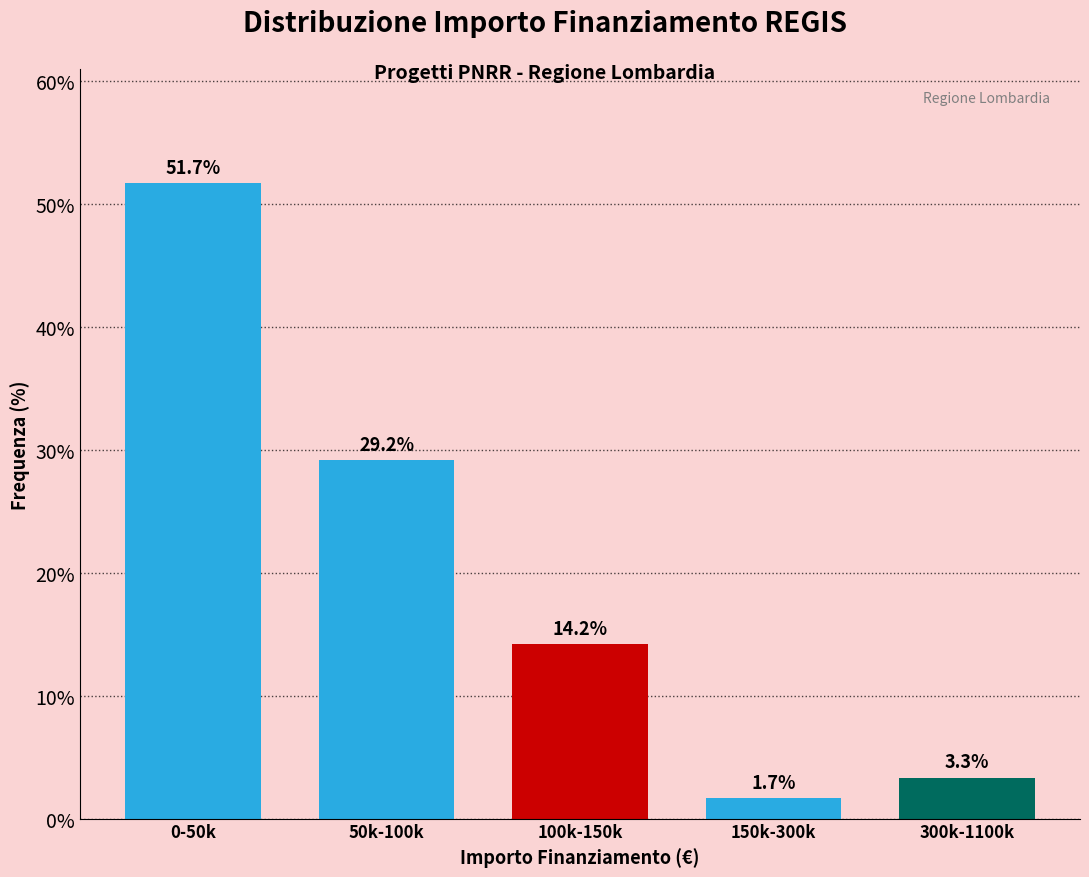

Reading left to right, list all the values displayed in this chart.

51.7	29.2	14.2	1.7	3.3